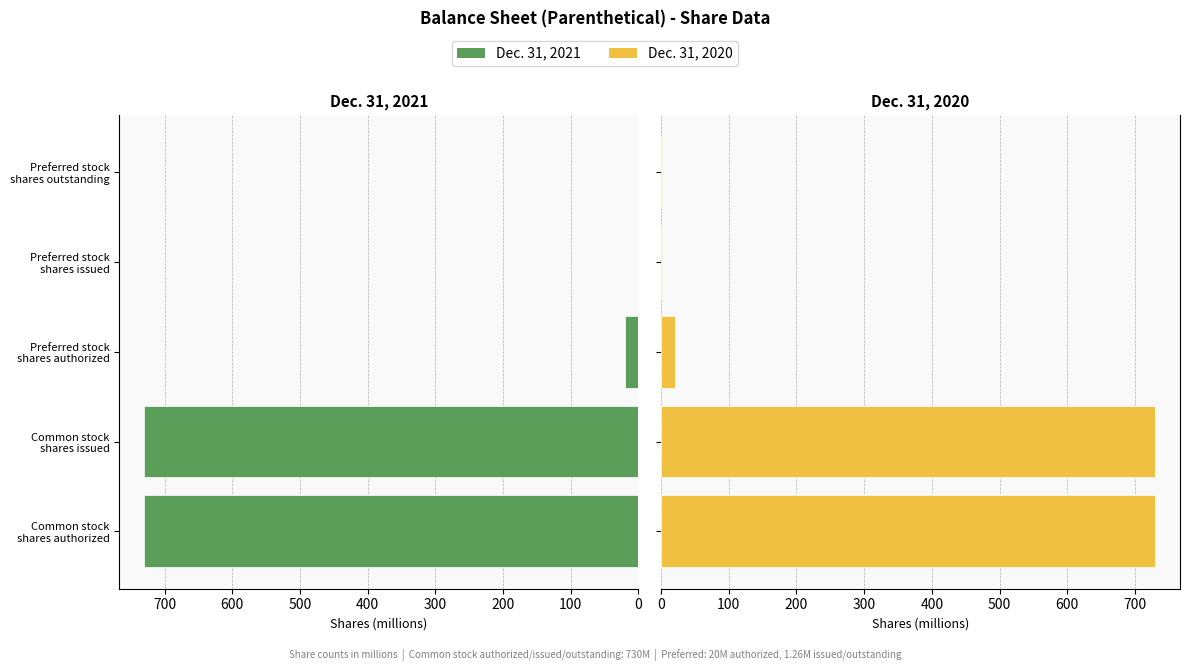

What is the maximum value shown in the chart?

730.0